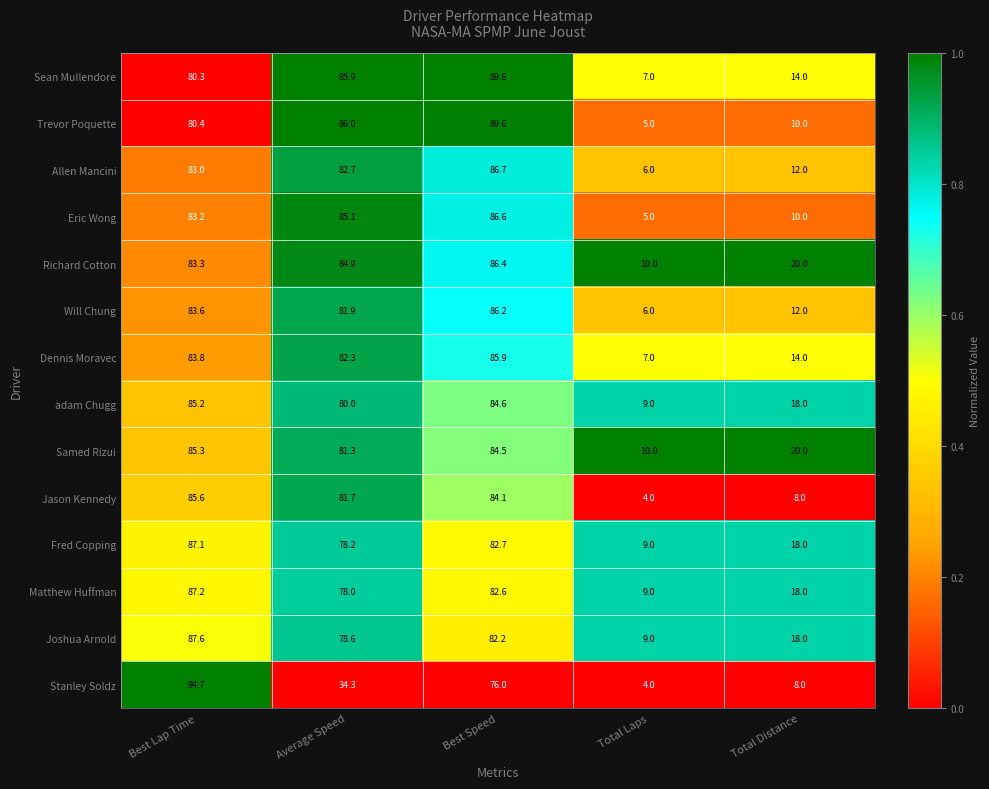

At Best Lap Time, list the series in order from smallest to largest.

Sean Mullendore, Trevor Poquette, Allen Mancini, Eric Wong, Richard Cotton, Will Chung, Dennis Moravec, adam Chugg, Samed Rizui, Jason Kennedy, Fred Copping, Matthew Huffman, Joshua Arnold, Stanley Soldz